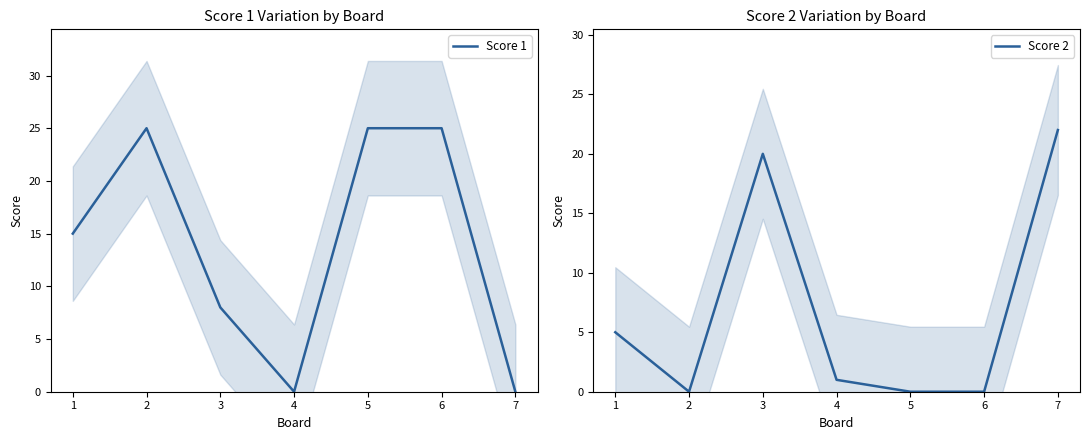

Which series has the largest total across all categories?

Score 1